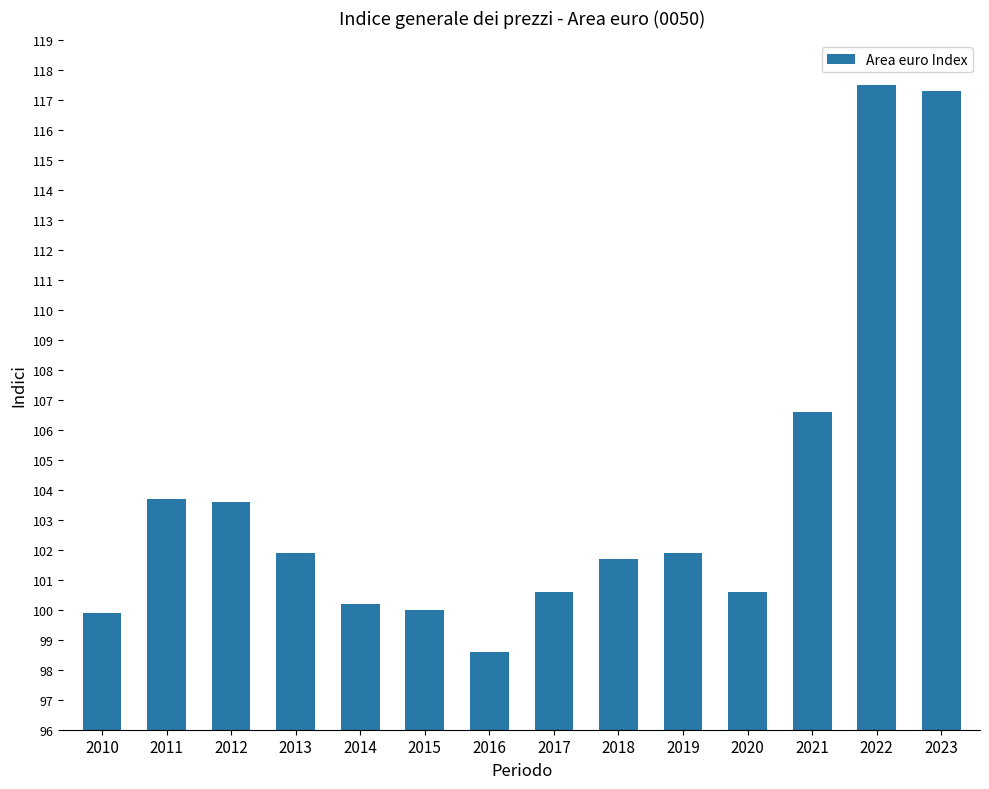

What is the sum of the values at 2015 and 2010?

199.9